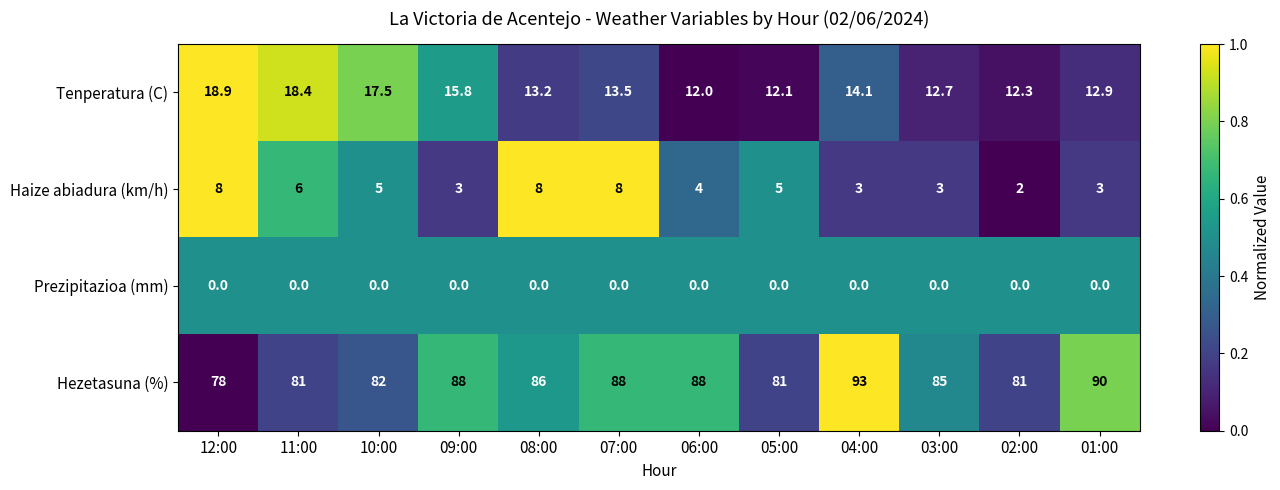

True or false: Prezipitazioa (mm) has a value of 0.0 at 08:00.

True